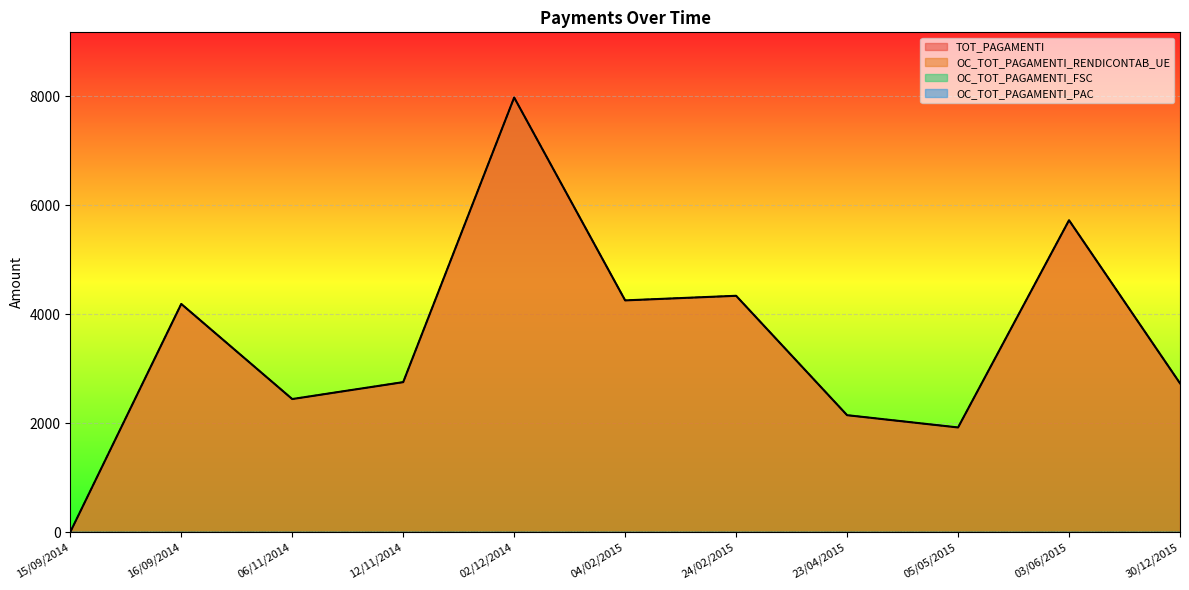

What is the total value across all series at 04/02/2015?

8508.0